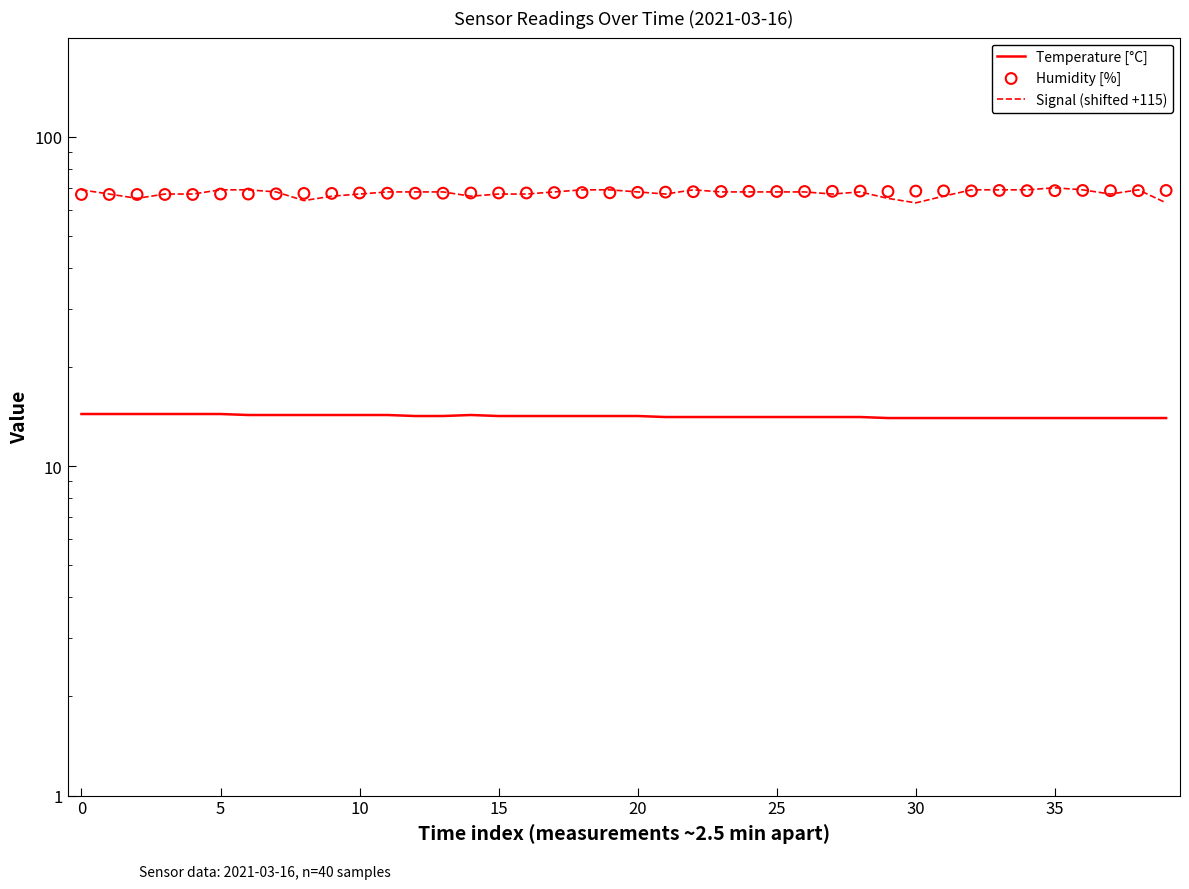

Which series contains the highest Y value?

Signal (shifted +115)